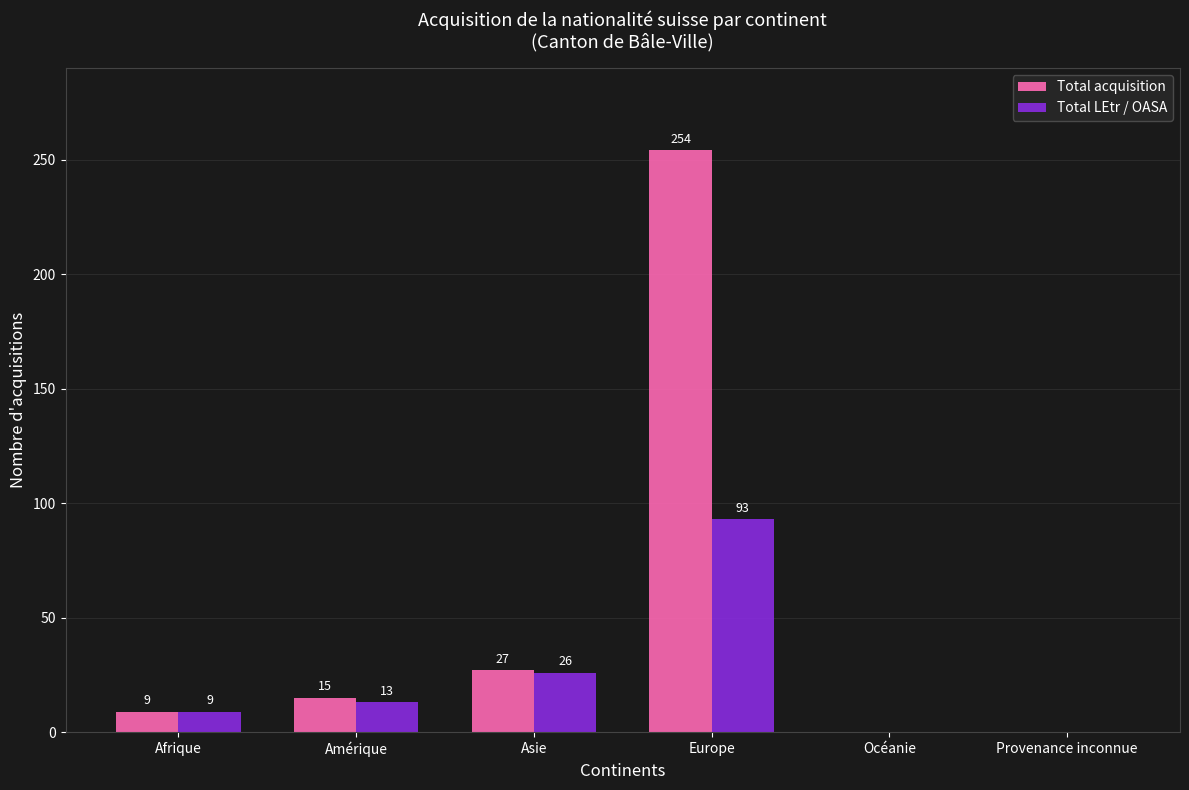

Is it true that Total LEtr / OASA equals 0 at Océanie?

True